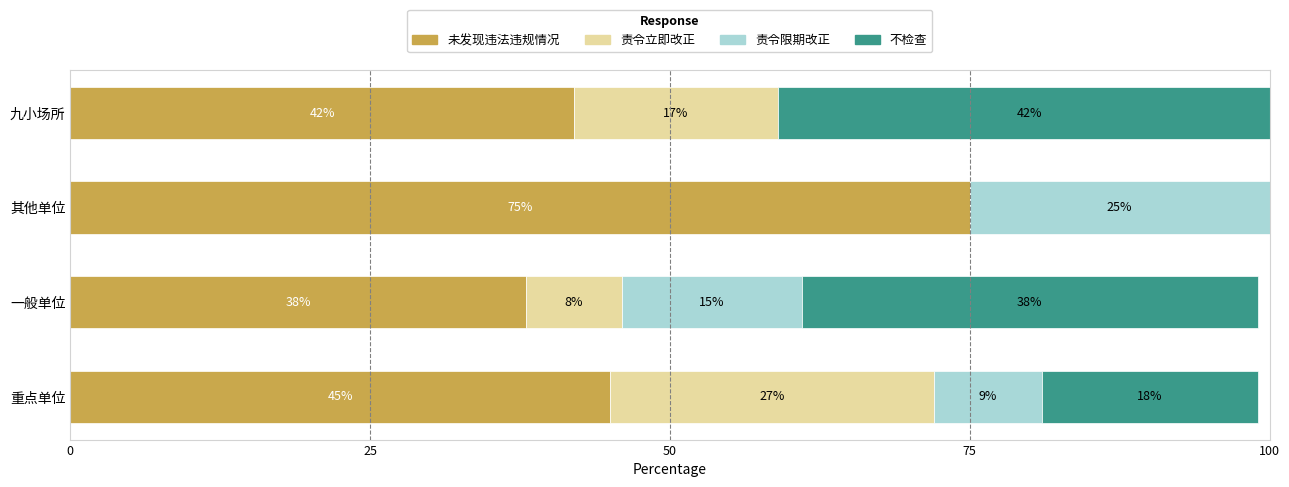

What is the maximum value for 未发现违法违规情况?

75